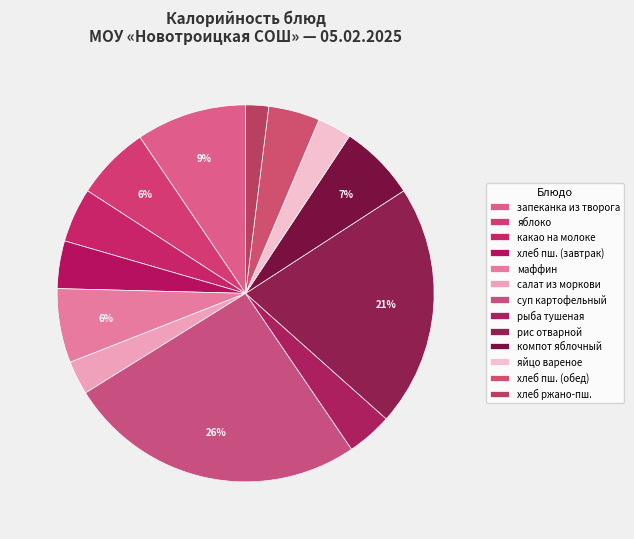

How many slices are in this pie chart?

13